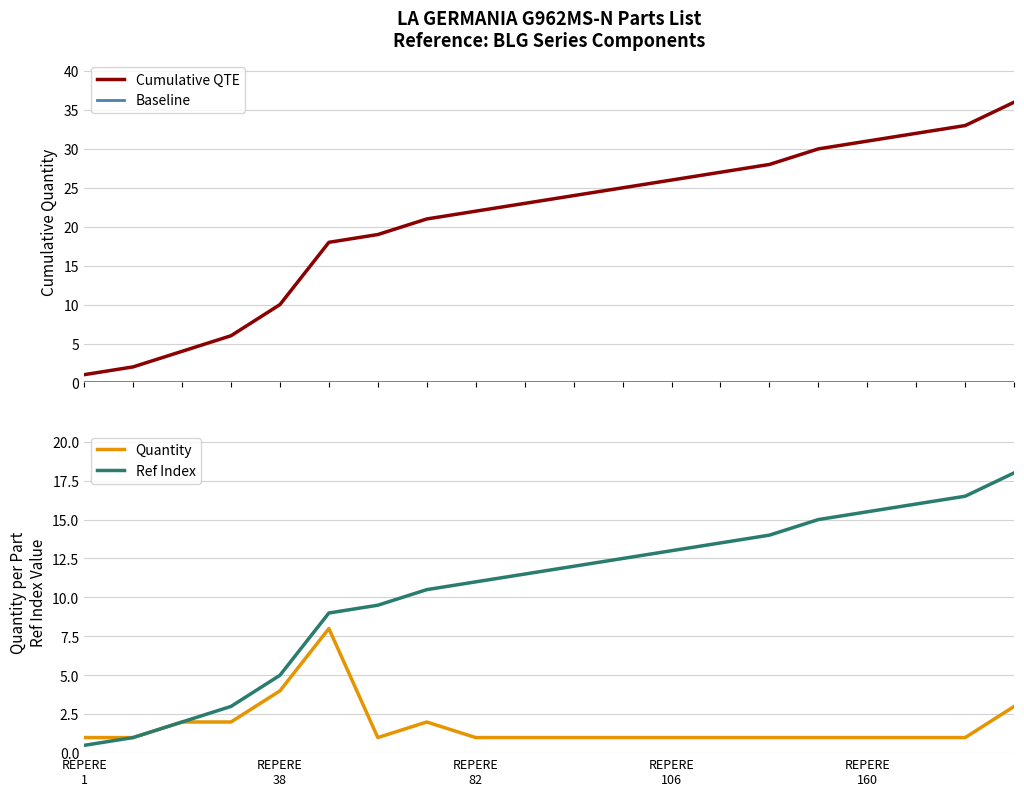

What is the lowest value of the Quantity series?

1.0